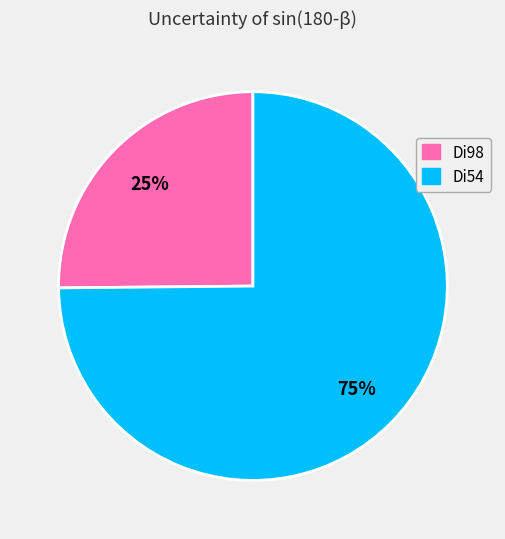

Which has a higher value, Di98 or Di54?

Di54